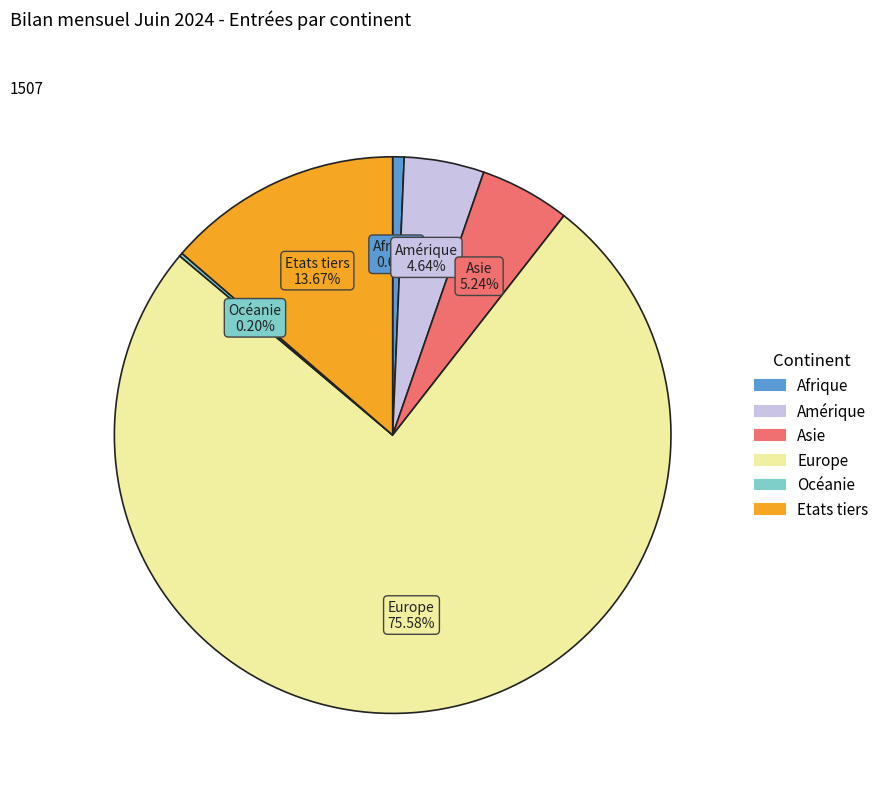

Which category has the biggest portion of the pie?

Europe